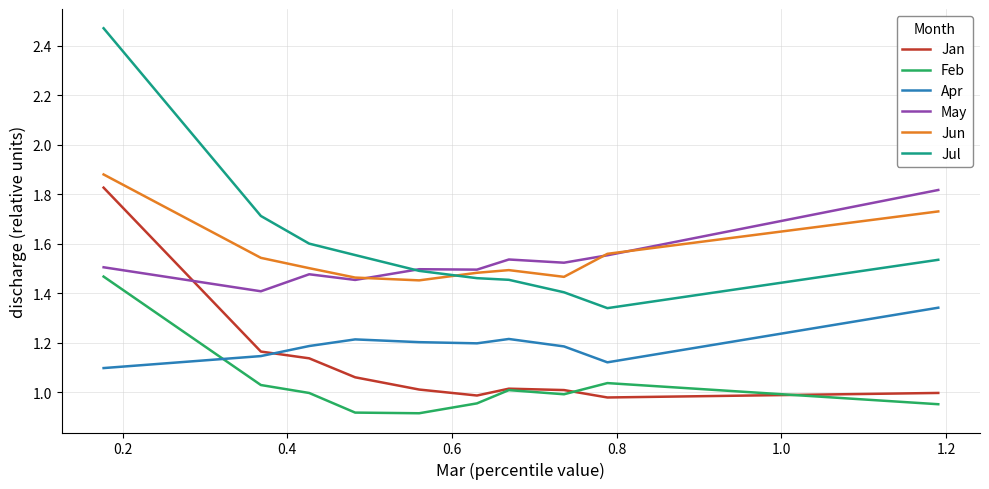

Which series has the widest spread of values?

Jul